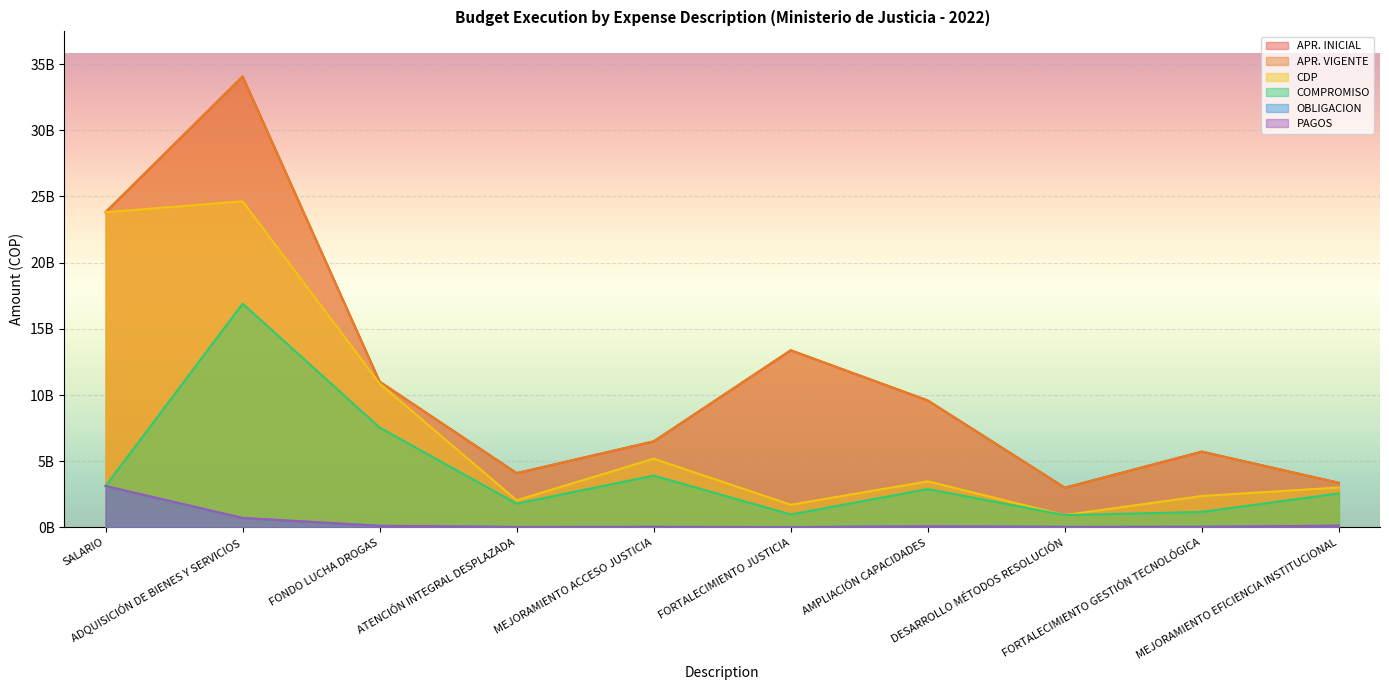

What is the total value across all series at SALARIO?

80812259358